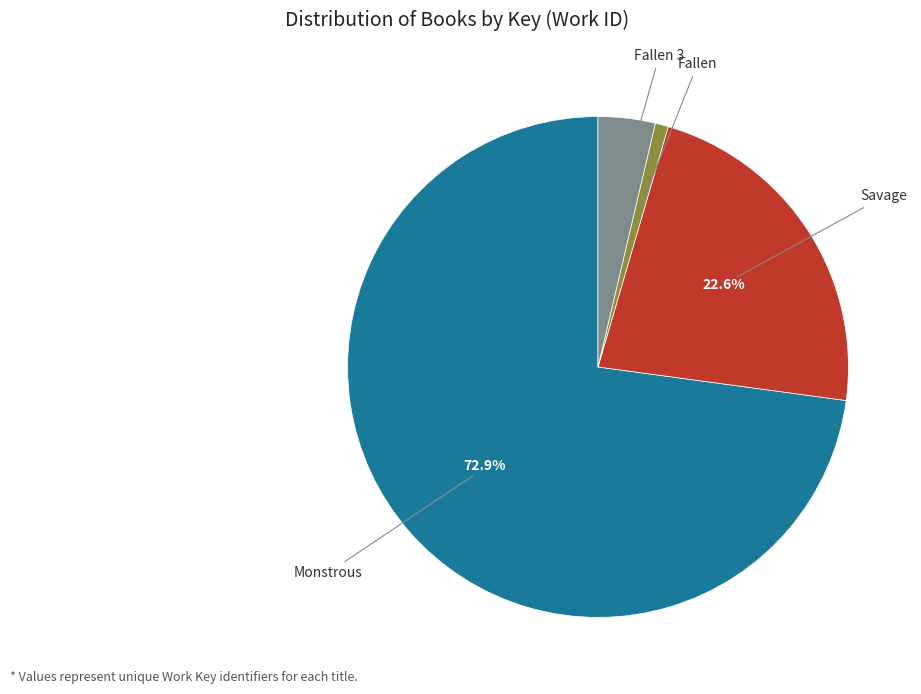

Is there any slice that represents more than half of the pie?

Yes